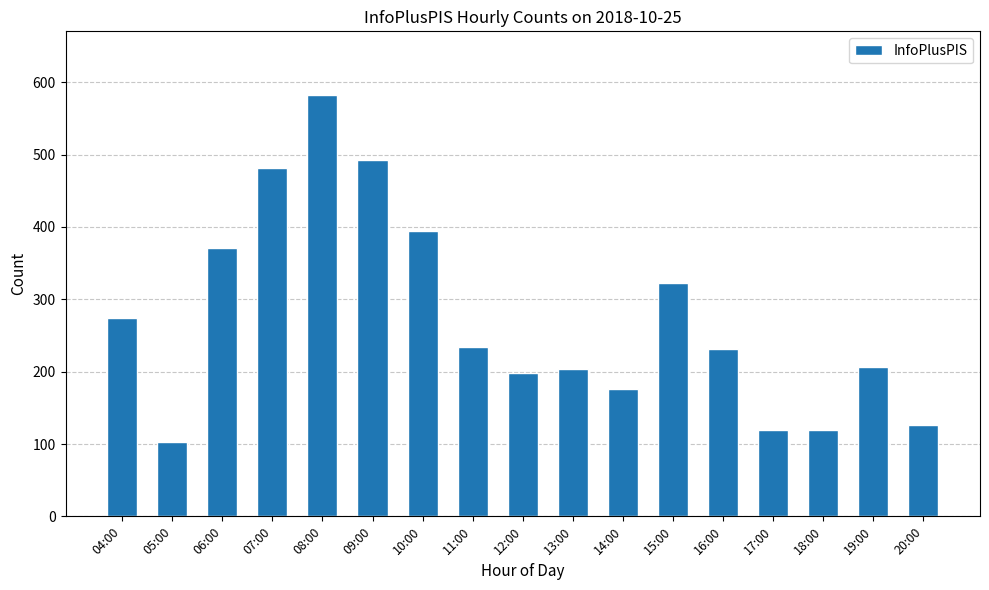

How many distinct data groups are displayed?

1